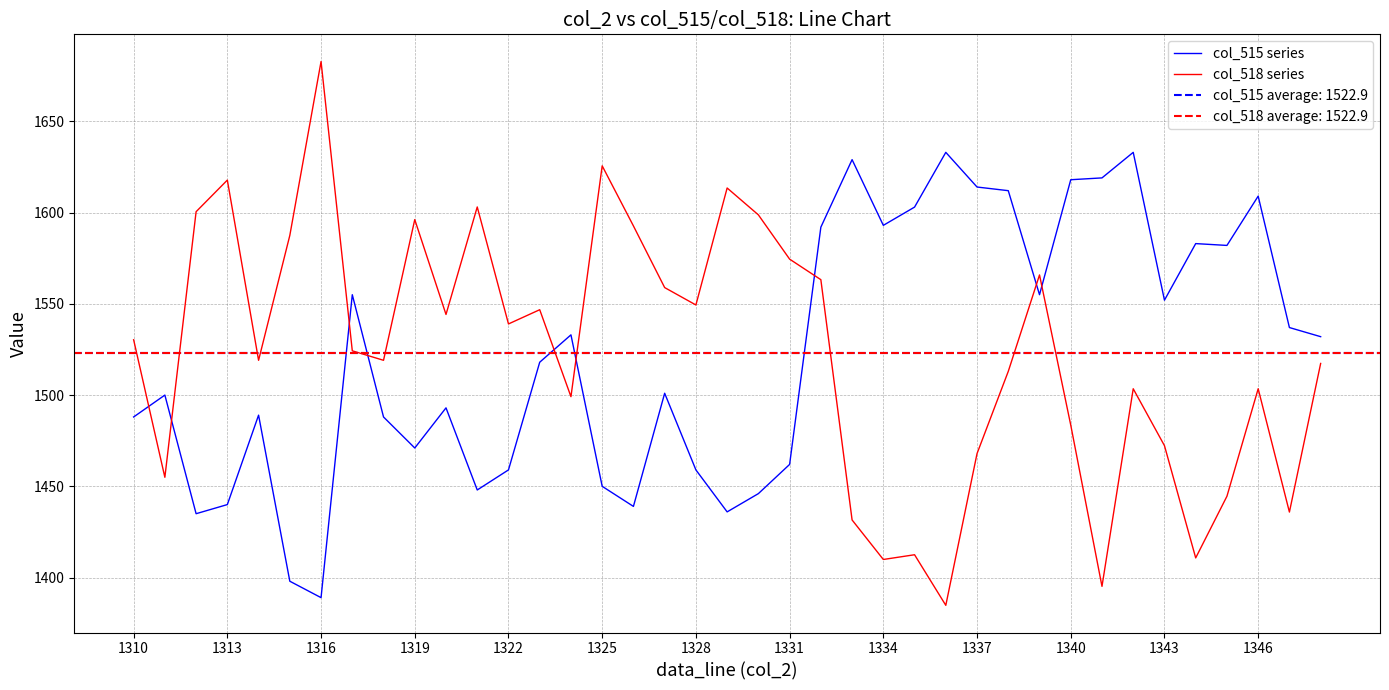

How many lines are shown in the chart?

2